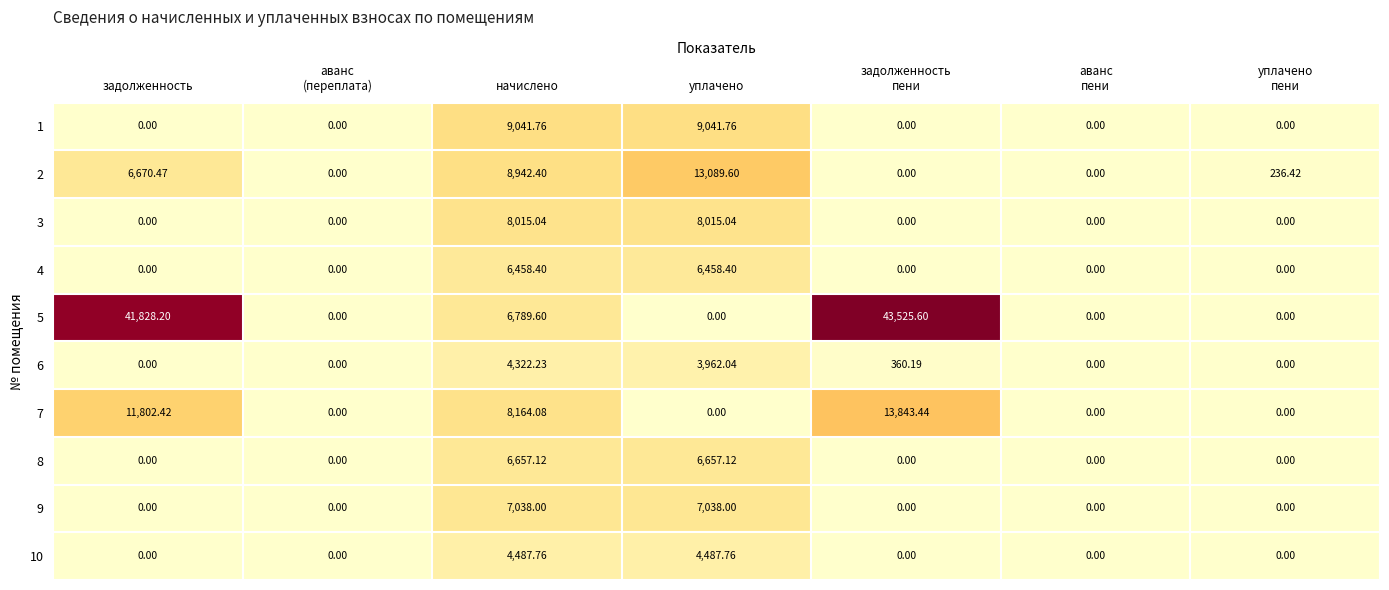

Where is 7 nearest to the value 6921?

начислено